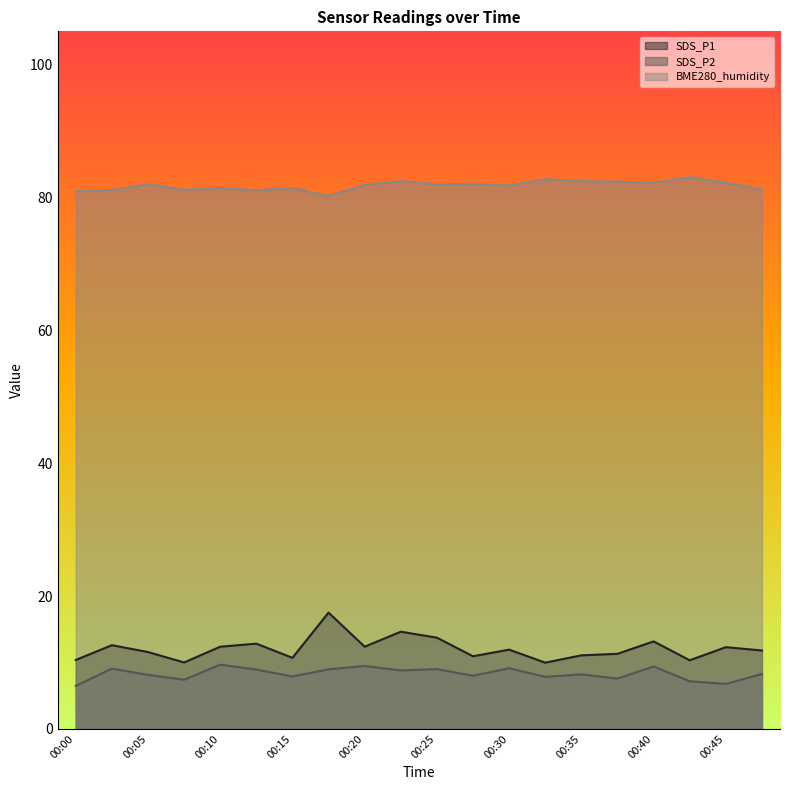

The SDS_P1 series shows 3.8 at 00:32. True or false?

False